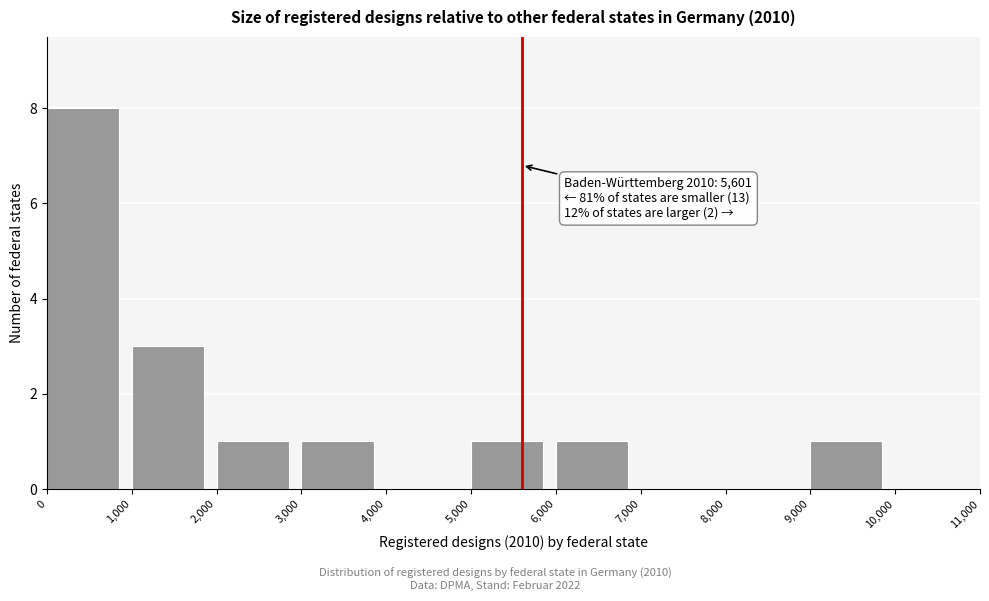

Which range on the x-axis has the tallest bar?

0 to 1,000